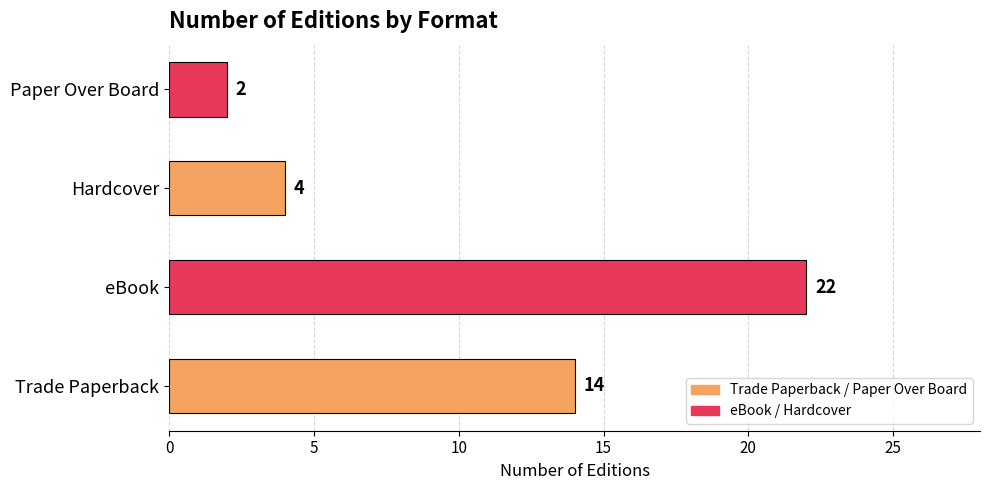

How many data points does each series have?

4